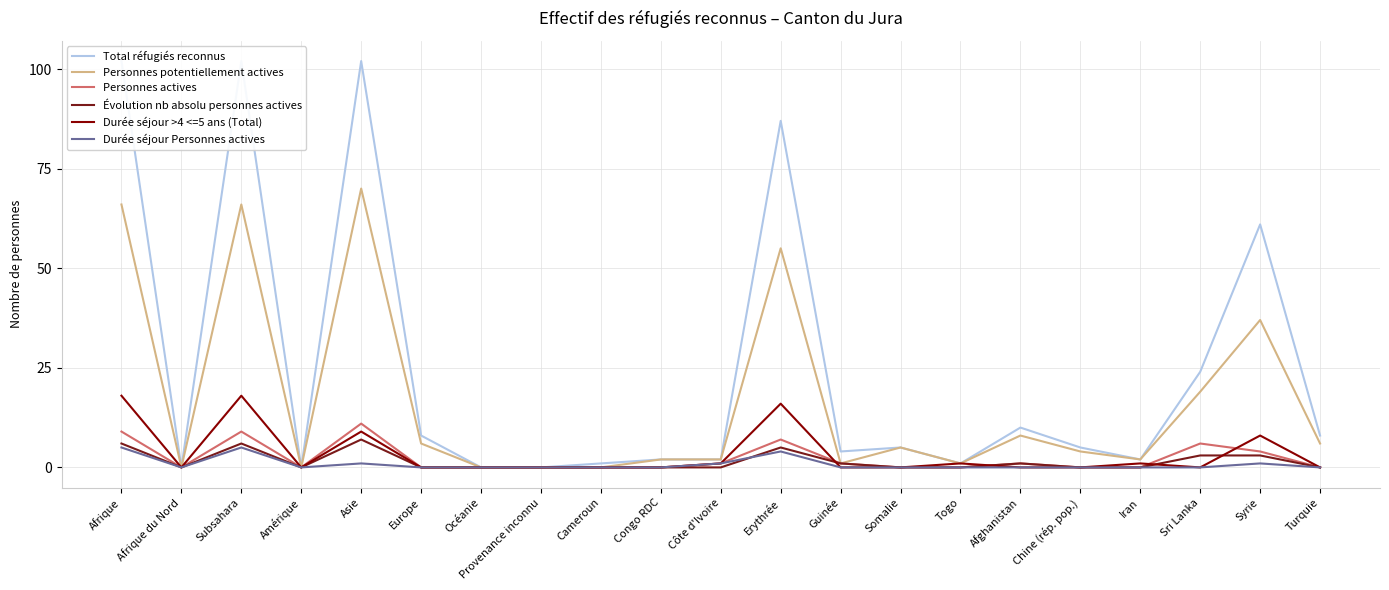

Reading left to right, transcribe all the data shown in this chart.

Total réfugiés reconnus: 102	0	102	0	102	8	0	0	1	2	2	87	4	5	1	10	5	2	24	61	8
Personnes potentiellement actives: 66	0	66	0	70	6	0	0	0	2	2	55	1	5	1	8	4	2	19	37	6
Personnes actives: 9	0	9	0	11	0	0	0	0	0	1	7	1	0	0	1	0	0	6	4	0
Évolution nb absolu personnes actives: 6	0	6	0	7	0	0	0	0	0	0	5	1	0	0	1	0	0	3	3	0
Durée séjour >4 <=5 ans (Total): 18	0	18	0	9	0	0	0	0	0	1	16	0	0	1	0	0	1	0	8	0
Durée séjour Personnes actives: 5	0	5	0	1	0	0	0	0	0	1	4	0	0	0	0	0	0	0	1	0